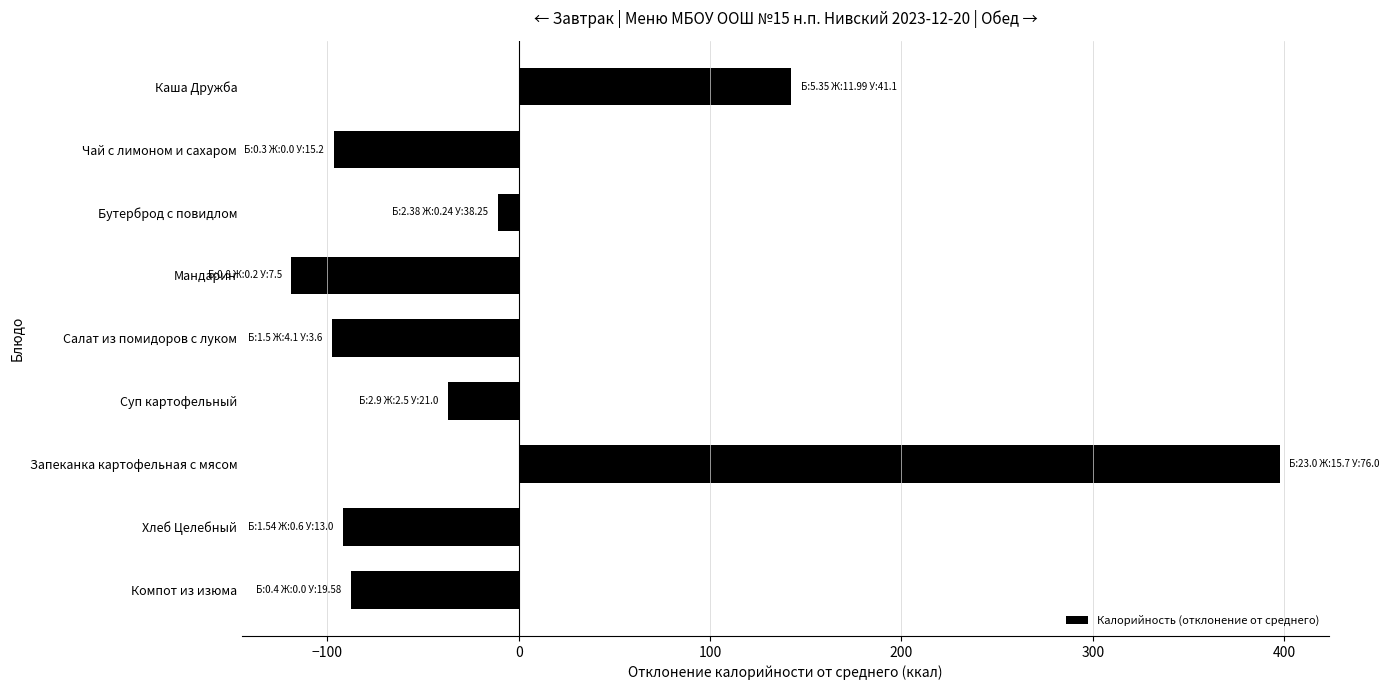

Is it true that the value at Хлеб Целебный is -91.7?

True